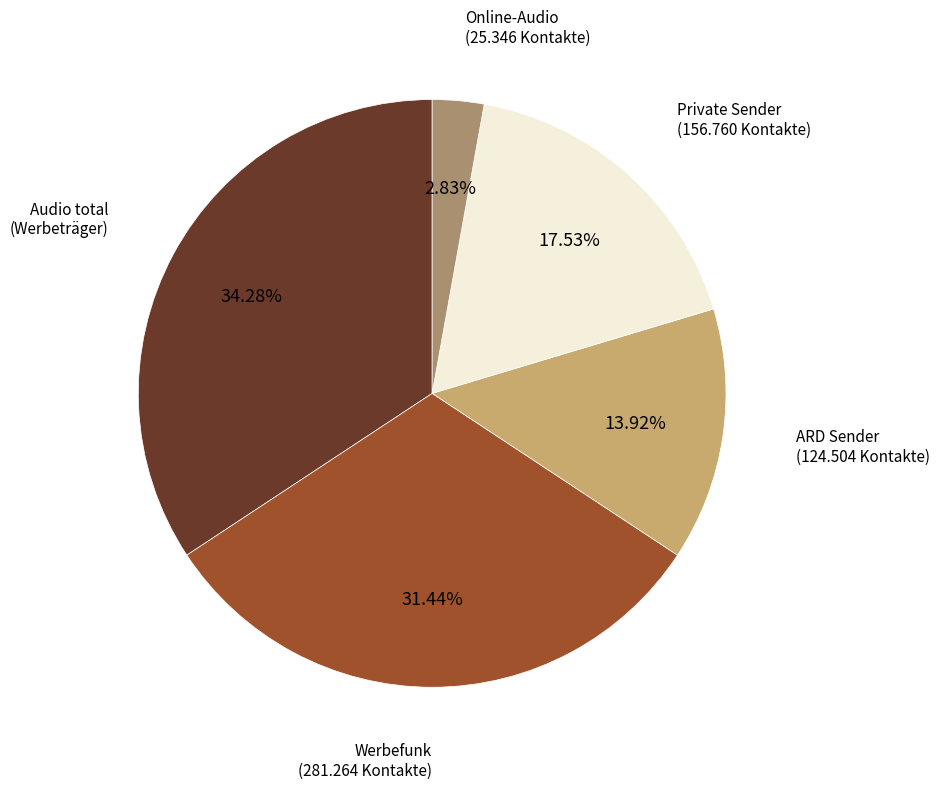

Is there any slice that represents more than half of the pie?

No